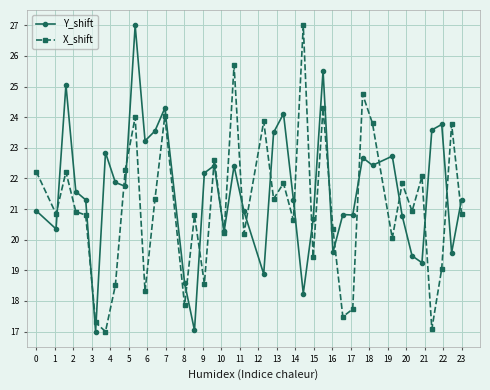

What is the average value of the Y_shift series?

21.6